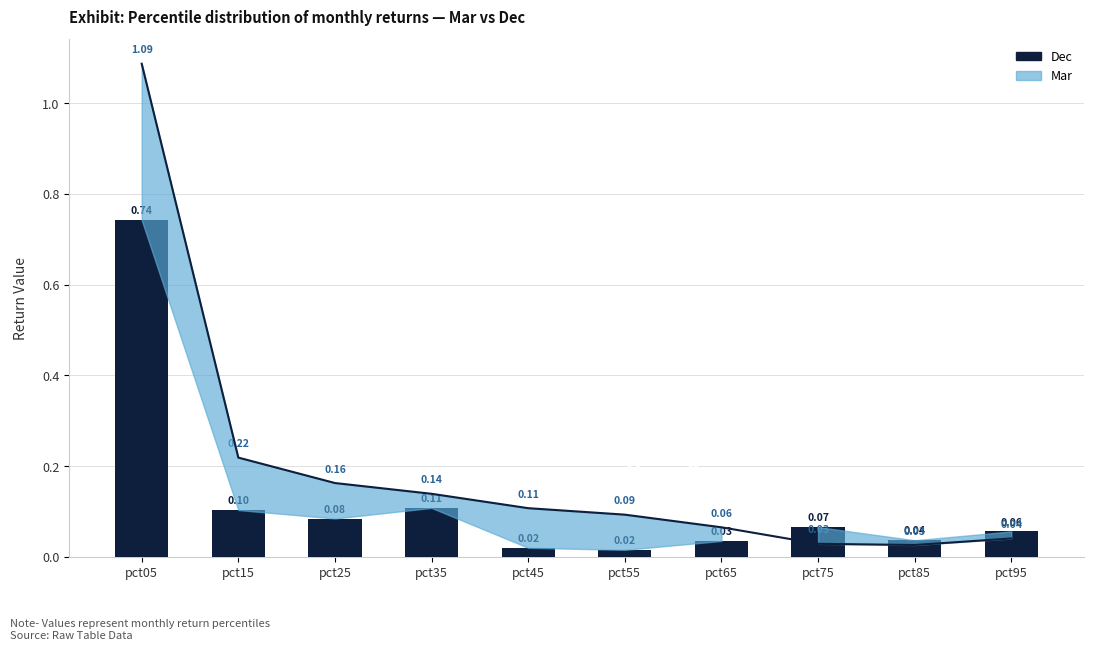

Count the number of categories in the chart.

10